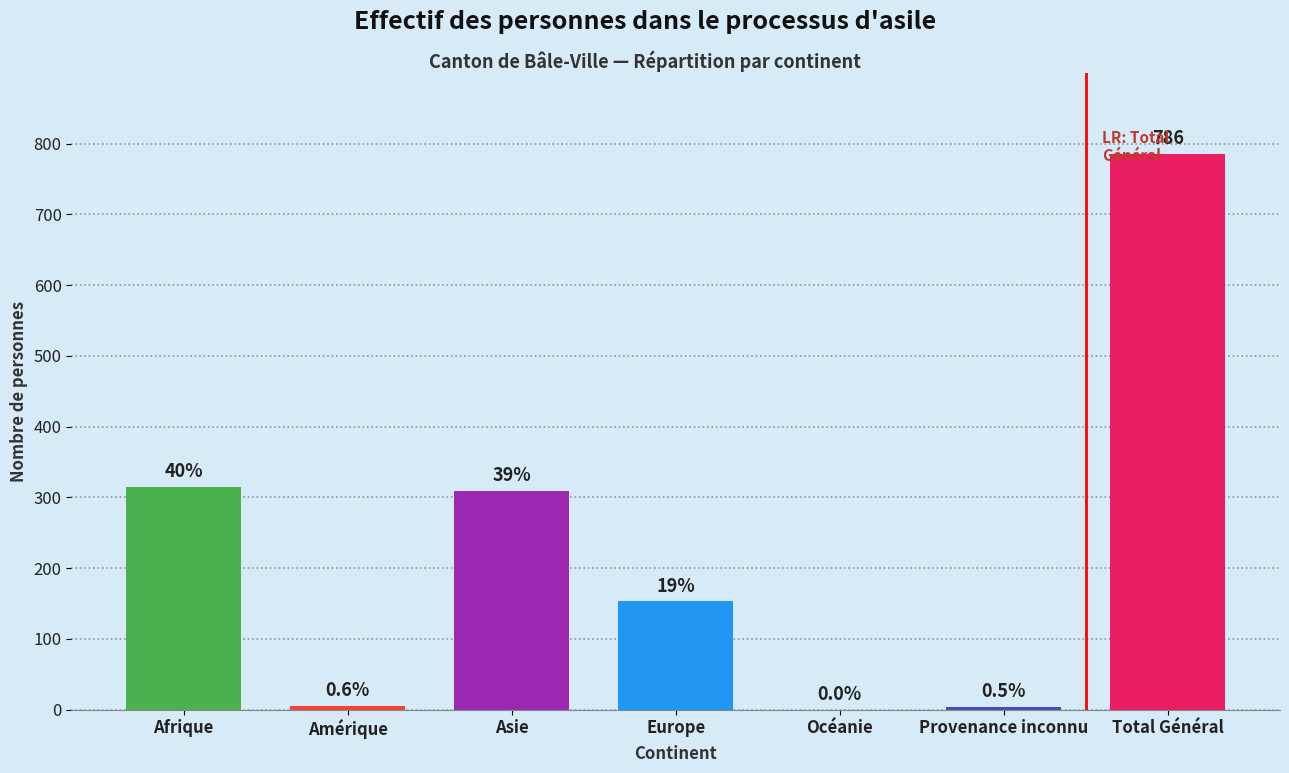

Are the bars horizontal?

No